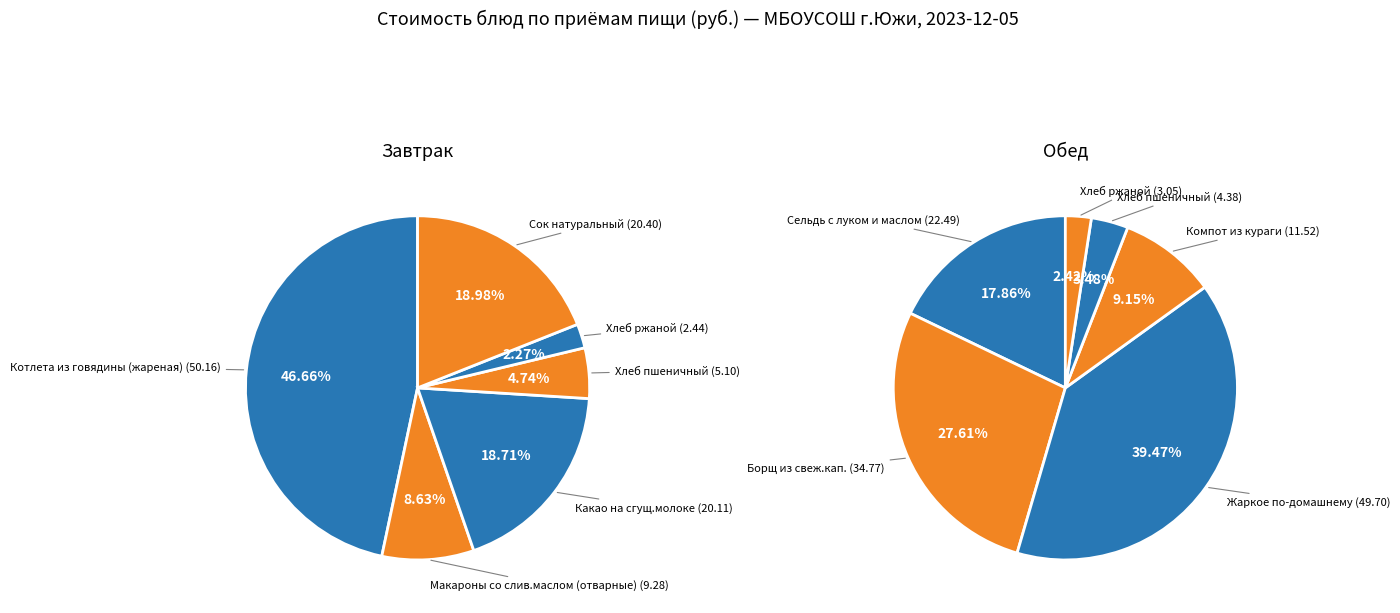

The 5 slice represents 2% of the pie. True or false?

True